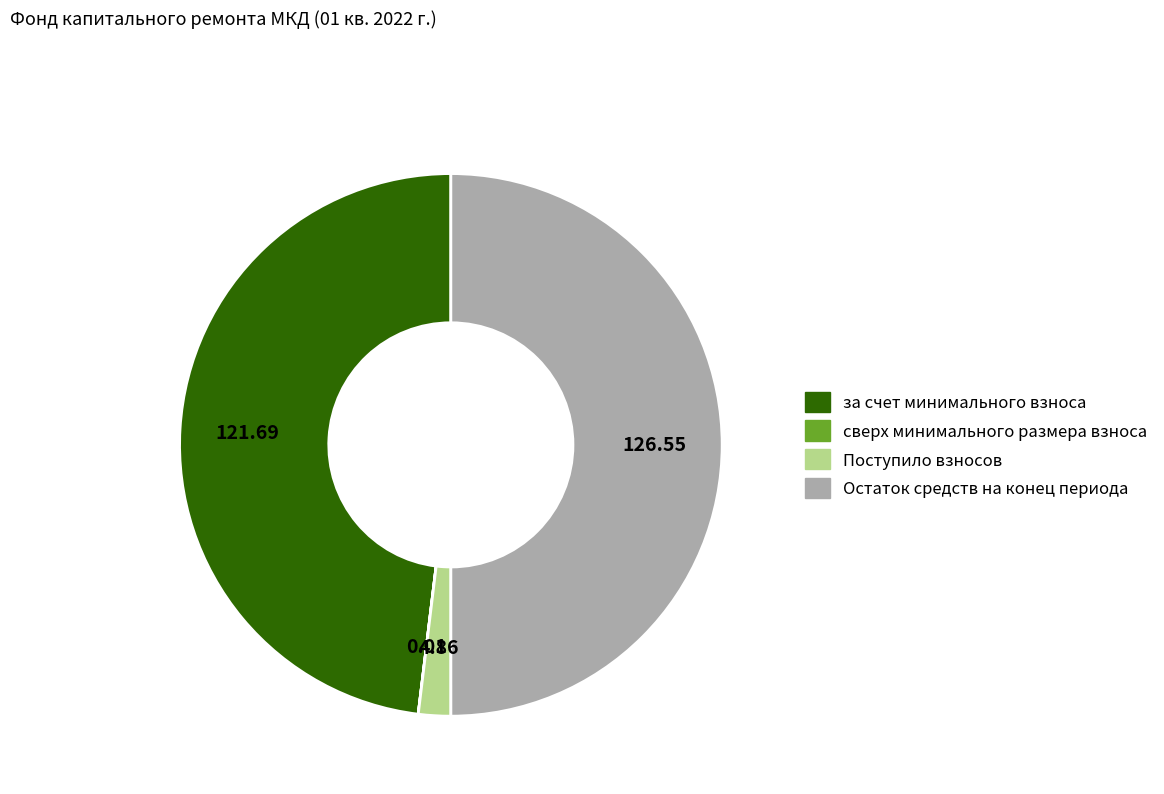

Is Поступило взносов the majority of the pie?

No